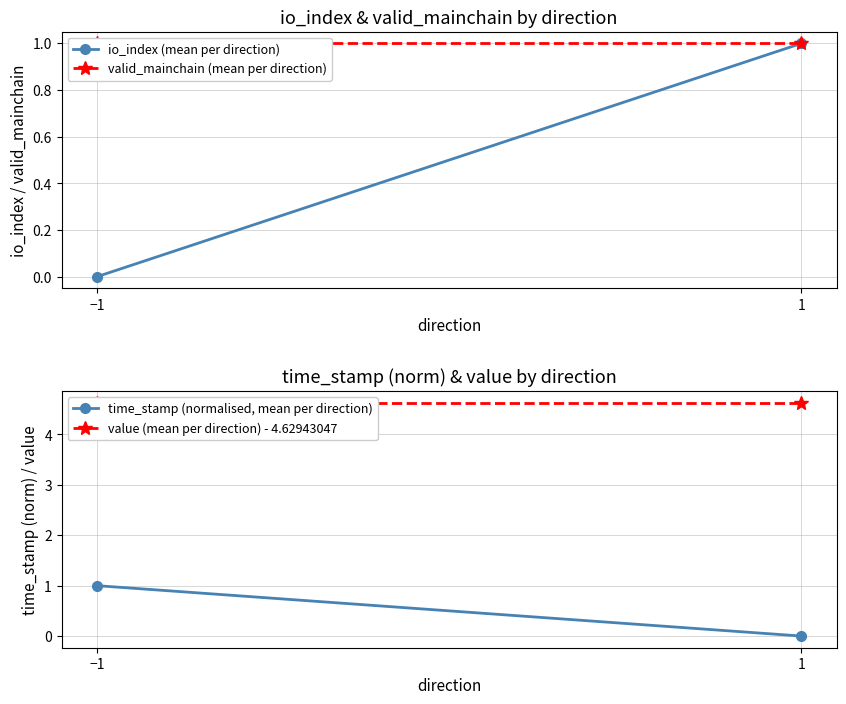

List the labels in order of value (mean per direction) - 4.62943047 value, smallest first.

−1, 1